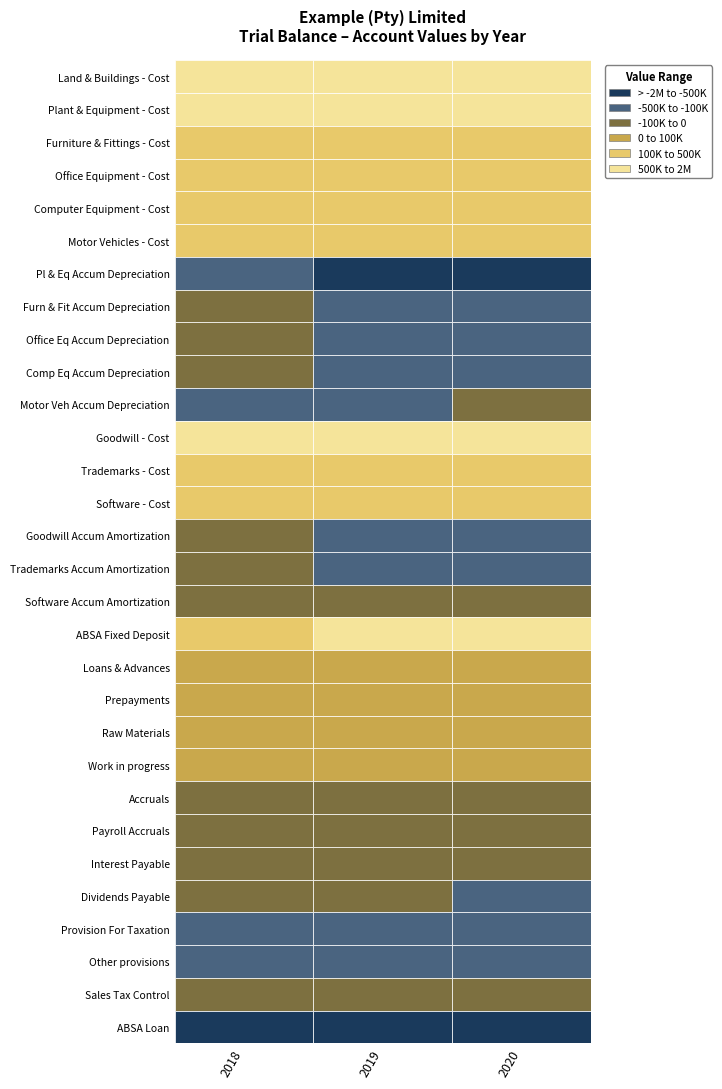

List the series in order of their peak value, lowest first.

ABSA Loan, Pl & Eq Accum Depreciation, Other provisions, Provision For Taxation, Furn & Fit Accum Depreciation, Goodwill Accum Amortization, Office Eq Accum Depreciation, Comp Eq Accum Depreciation, Trademarks Accum Amortization, Dividends Payable, Accruals, Motor Veh Accum Depreciation, Sales Tax Control, Software Accum Amortization, Interest Payable, Payroll Accruals, Work in progress, Prepayments, Loans & Advances, Raw Materials, Software - Cost, Computer Equipment - Cost, Office Equipment - Cost, Trademarks - Cost, Furniture & Fittings - Cost, Motor Vehicles - Cost, Goodwill - Cost, ABSA Fixed Deposit, Plant & Equipment - Cost, Land & Buildings - Cost